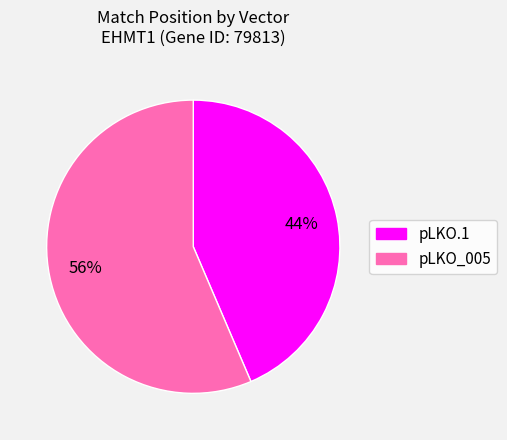

Between pLKO_005 and pLKO.1, which is larger?

pLKO_005